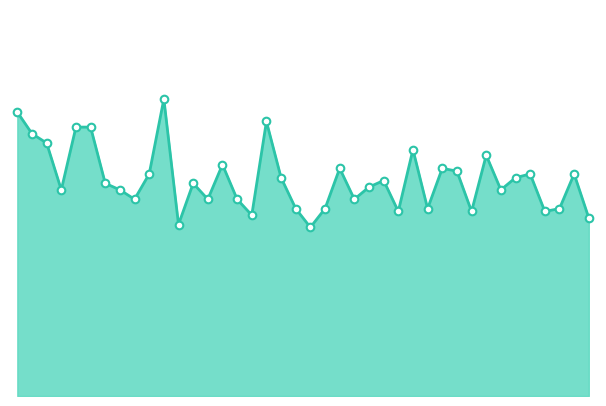

How many lines are shown in the chart?

1